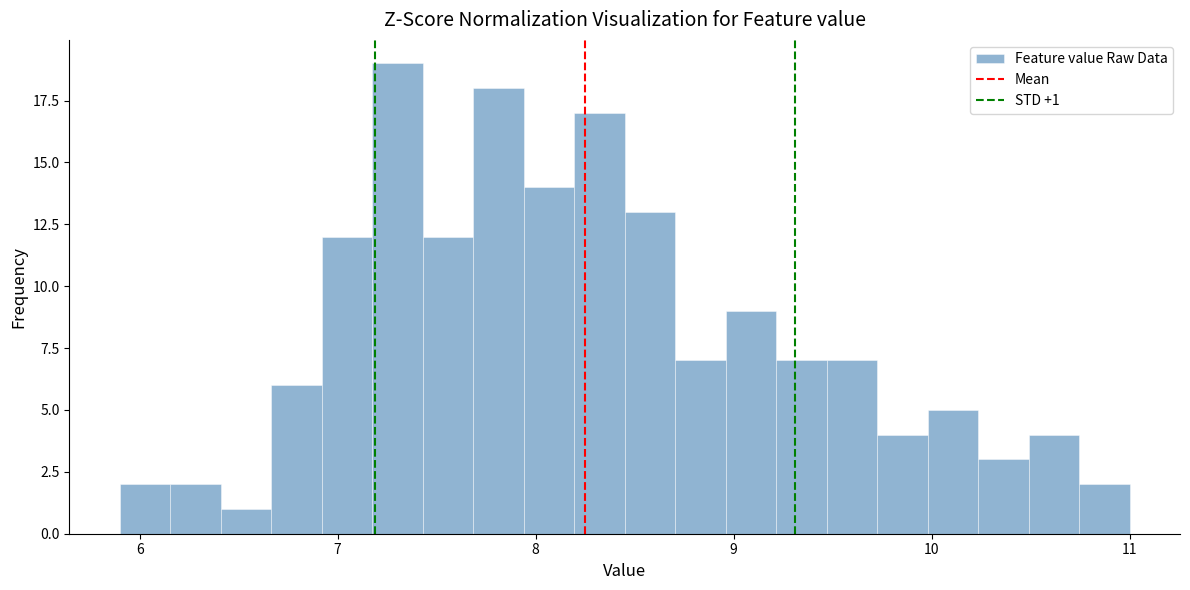

Around what value on the x-axis is the tallest bar? Give the approximate position of its centre, as read against the axis.

7.3